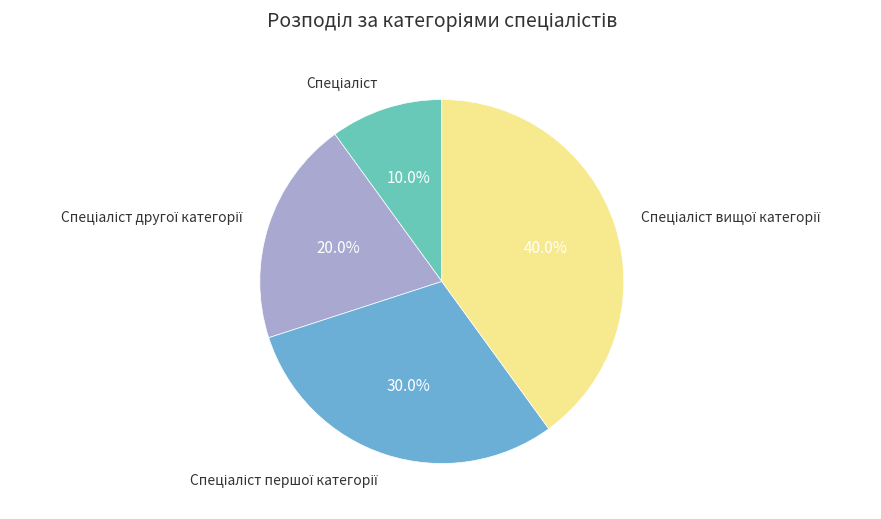

Is there any slice that represents more than half of the pie?

No